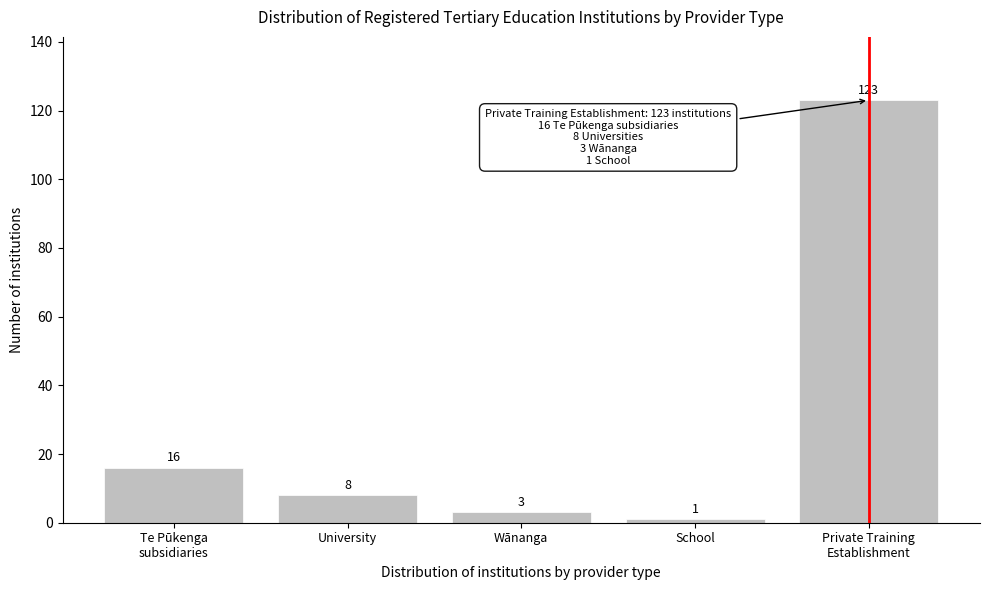

Reading left to right, what are all the values shown in this chart?

16	8	3	1	123